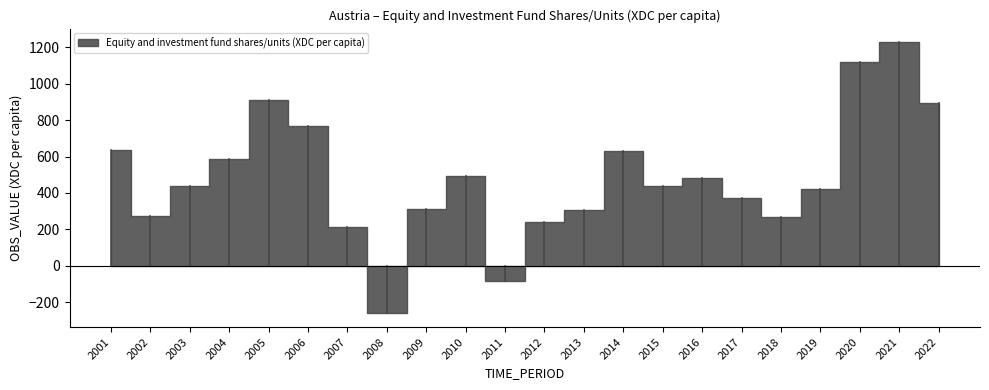

Rank the categories by value from lowest to highest.

2008, 2011, 2007, 2012, 2018, 2002, 2013, 2009, 2017, 2019, 2015, 2003, 2016, 2010, 2004, 2014, 2001, 2006, 2022, 2005, 2020, 2021